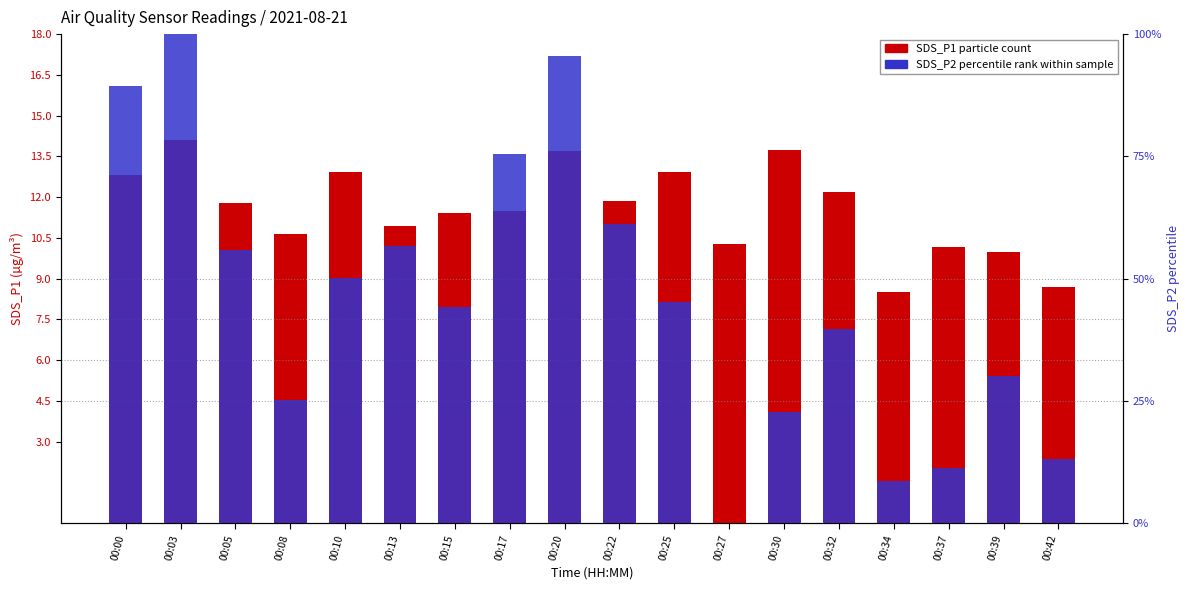

What is the sum of all SDS_P2 percentile rank within sample values?

824.5